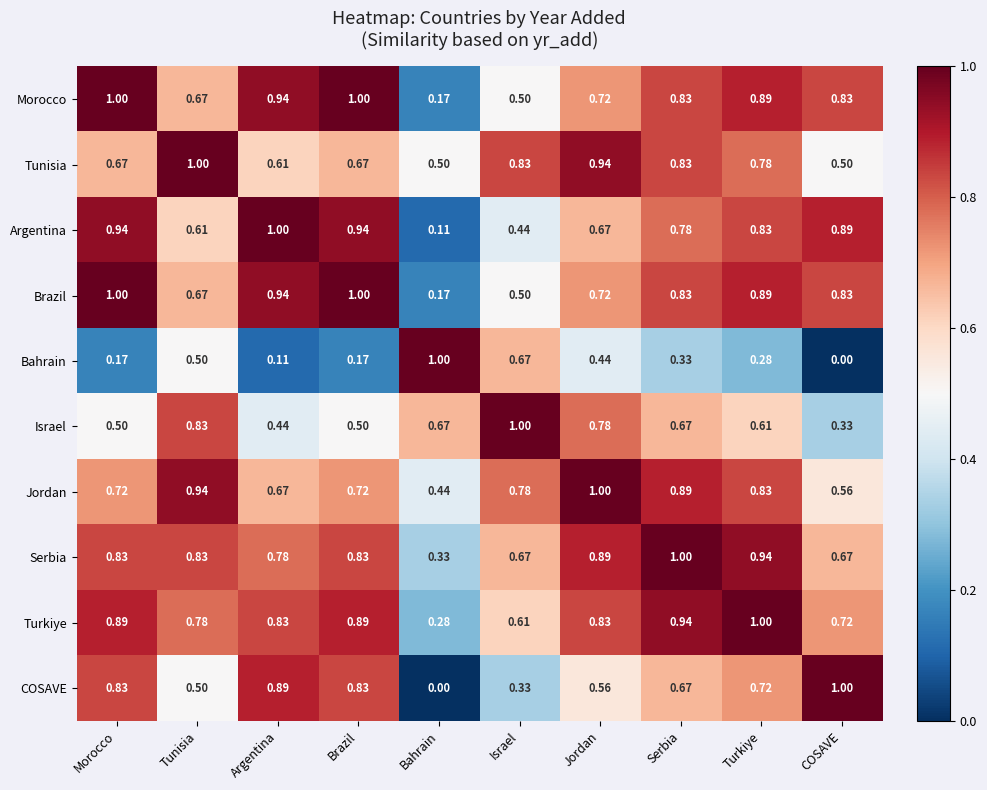

Is the value of Turkiye at Morocco greater than the value of COSAVE at Morocco?

Yes